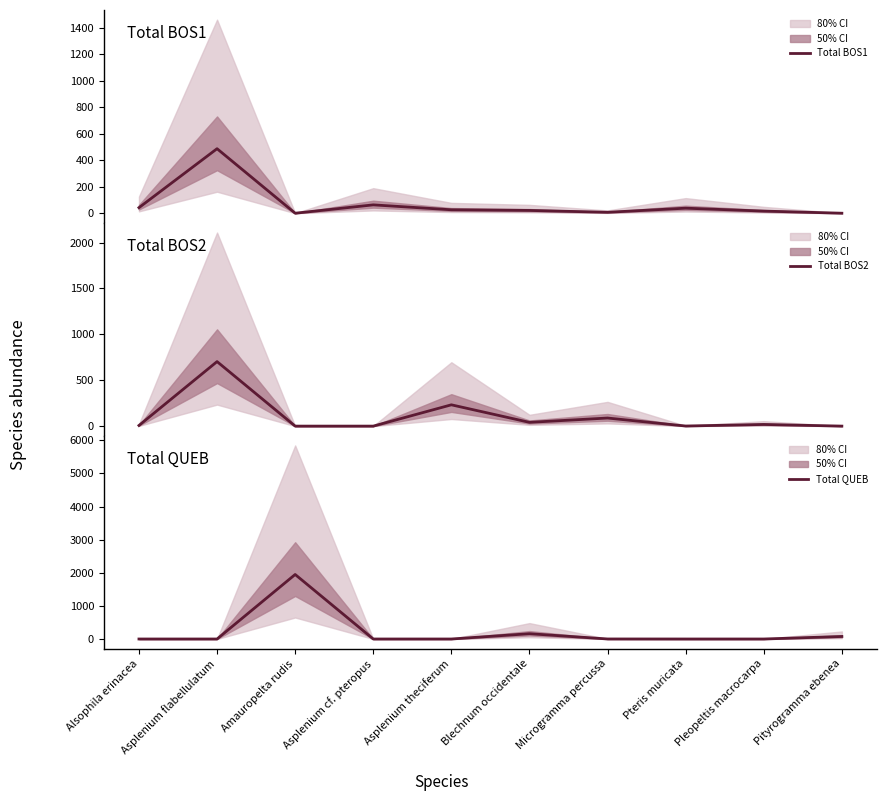

Reading left to right, transcribe all the data shown in this chart.

Total BOS1: Alsophila erinacea=42	Asplenium flabellulatum=487	Amauropelta rudis=0	Asplenium cf. pteropus=63	Asplenium theciferum=26	Blechnum occidentale=21	Microgramma percussa=7	Pteris muricata=38	Pleopeltis macrocarpa=16	Pityrogramma ebenea=0
Total BOS2: Alsophila erinacea=7	Asplenium flabellulatum=703	Amauropelta rudis=0	Asplenium cf. pteropus=0	Asplenium theciferum=232	Blechnum occidentale=41	Microgramma percussa=88	Pteris muricata=1	Pleopeltis macrocarpa=18	Pityrogramma ebenea=0
Total QUEB: Alsophila erinacea=0	Asplenium flabellulatum=0	Amauropelta rudis=1949	Asplenium cf. pteropus=0	Asplenium theciferum=0	Blechnum occidentale=160	Microgramma percussa=1	Pteris muricata=0	Pleopeltis macrocarpa=0	Pityrogramma ebenea=76